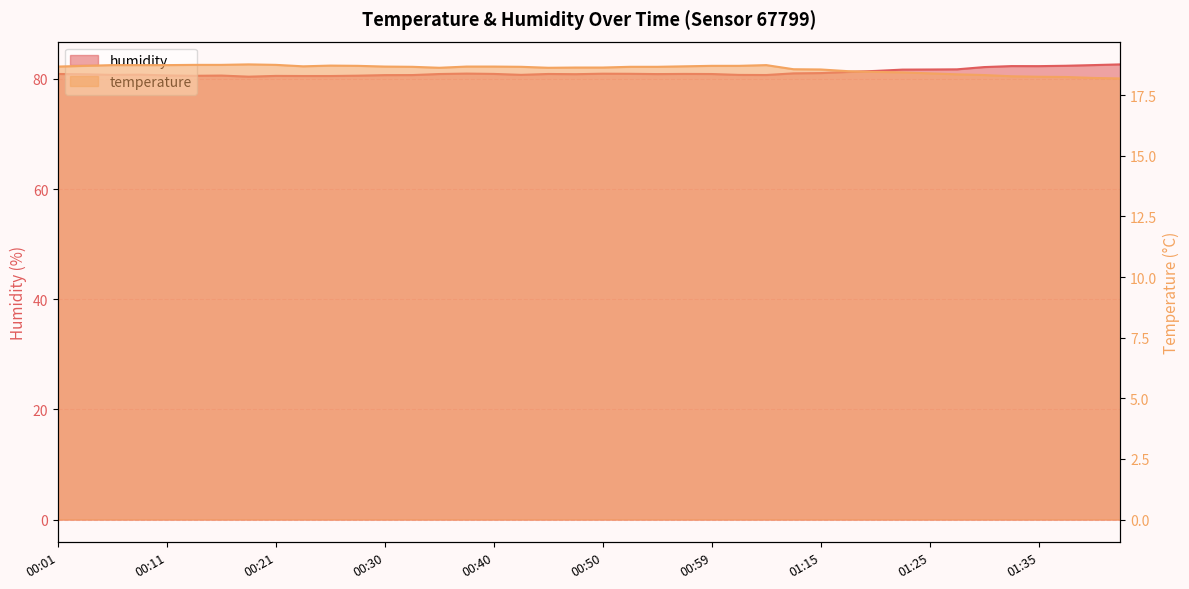

How many categories are shown in the chart?

40